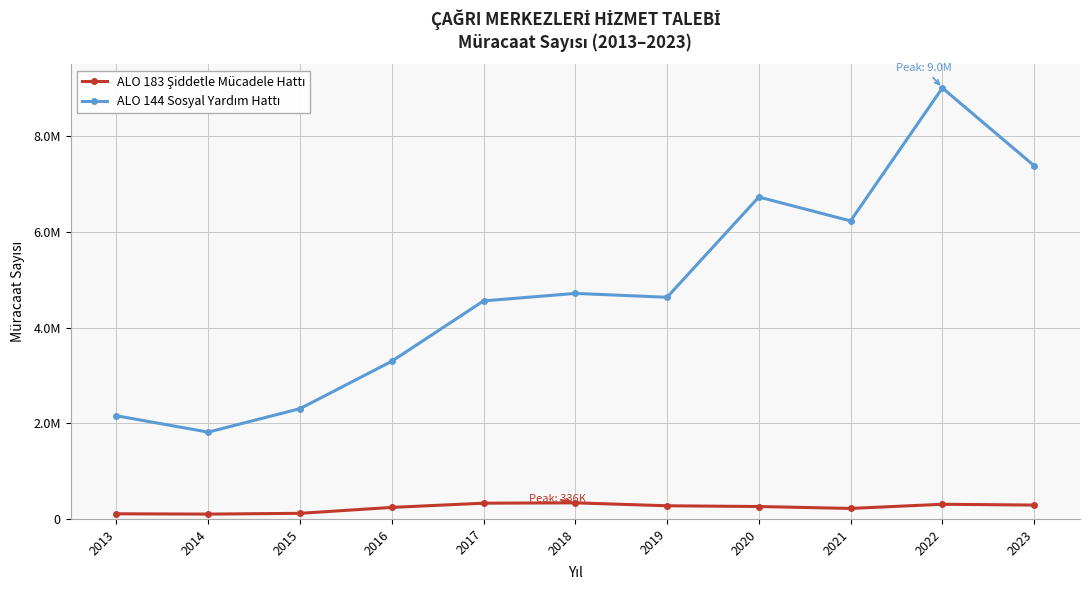

The value of ALO 183 Şiddetle Mücadele Hattı at 2014 is 101462. True or false?

True